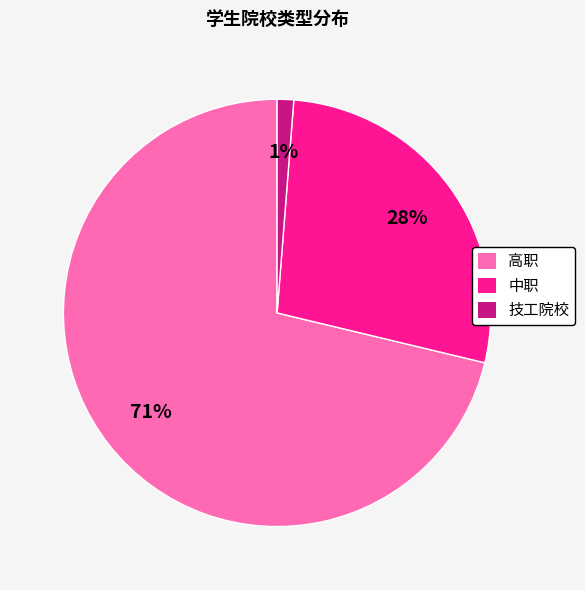

Is the sum of 技工院校 and 高职 greater than half?

Yes